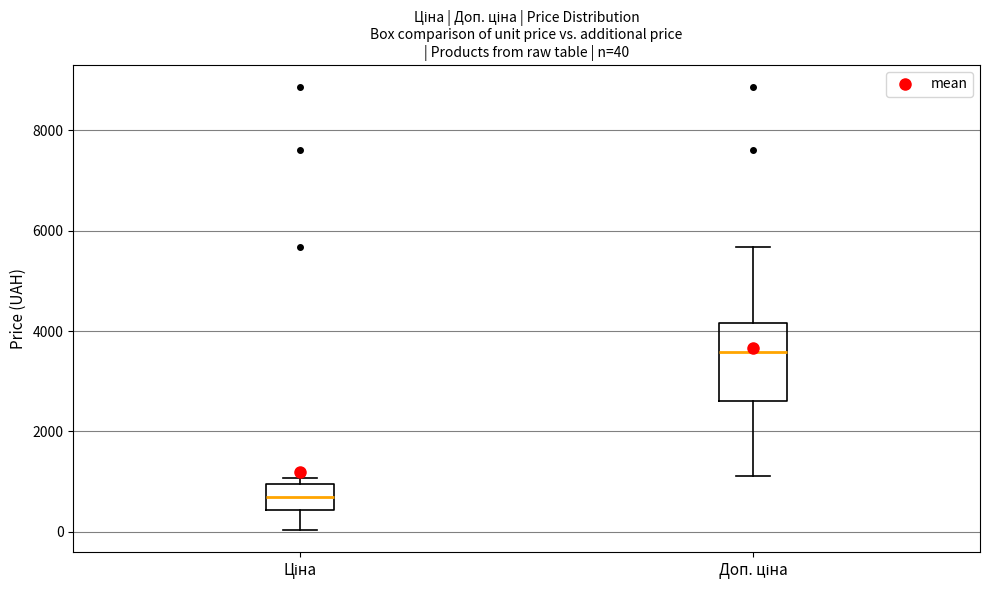

Comparing the boxes themselves (not the whiskers), which one is the tallest?

Доп. ціна